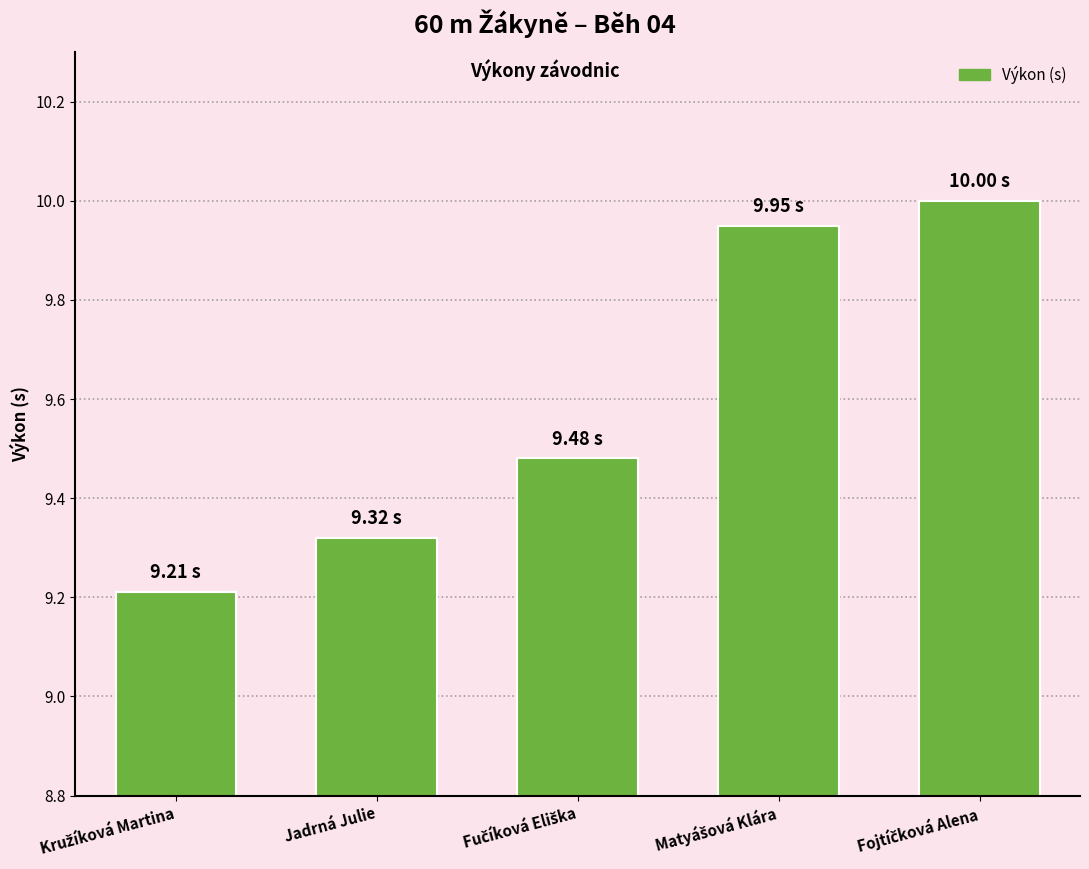

What is the difference between the maximum and second lowest values?

0.7